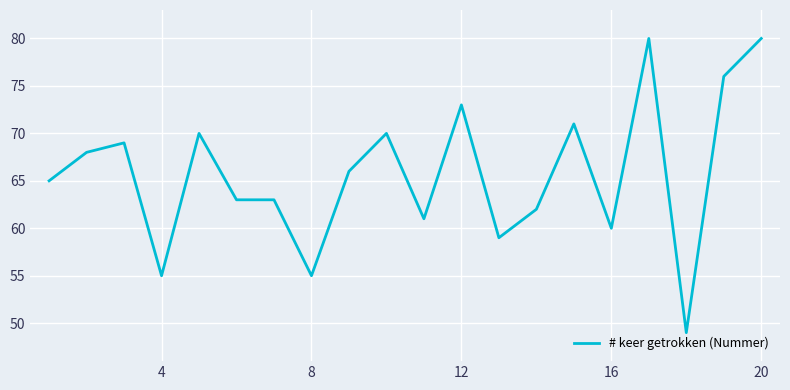

What is the maximum value shown in the chart?

80